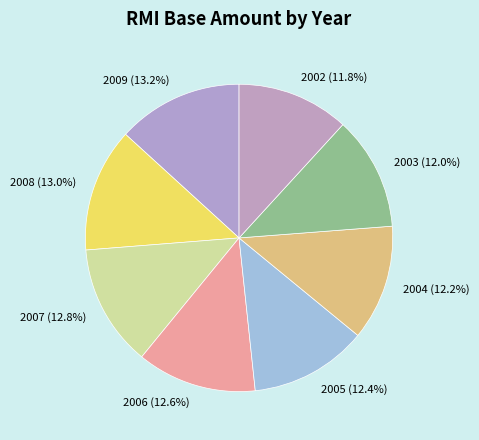

What is the ratio of the value at 2009 to the value at 2005?

1.1